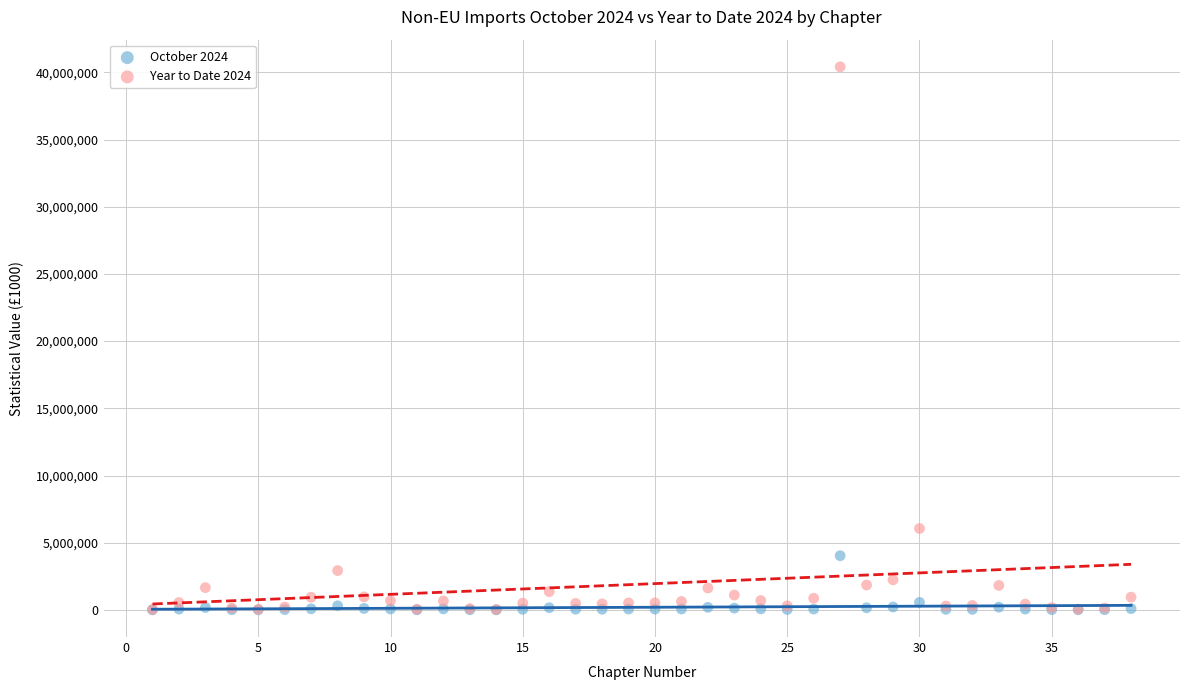

What are all the series names shown in the legend?

October 2024, Year to Date 2024